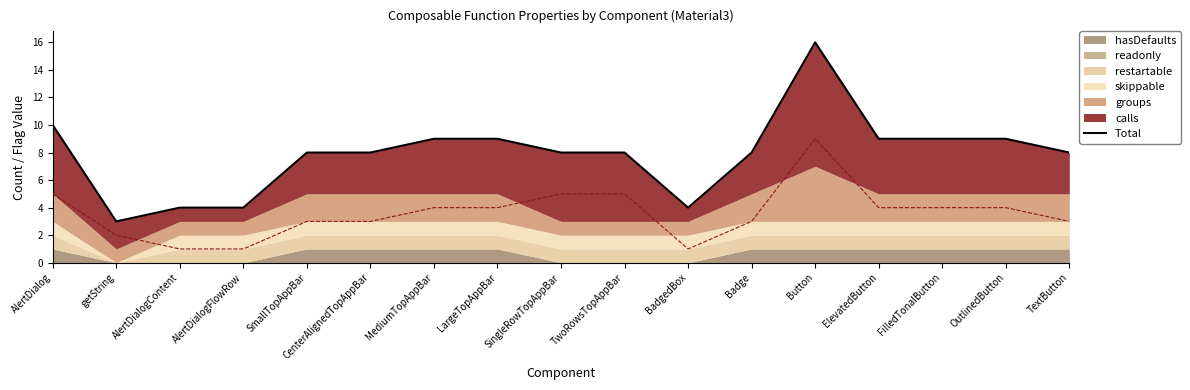

Rank the categories by value from lowest to highest.

getString, AlertDialogContent, AlertDialogFlowRow, BadgedBox, SmallTopAppBar, CenterAlignedTopAppBar, SingleRowTopAppBar, TwoRowsTopAppBar, Badge, TextButton, MediumTopAppBar, LargeTopAppBar, ElevatedButton, FilledTonalButton, OutlinedButton, AlertDialog, Button